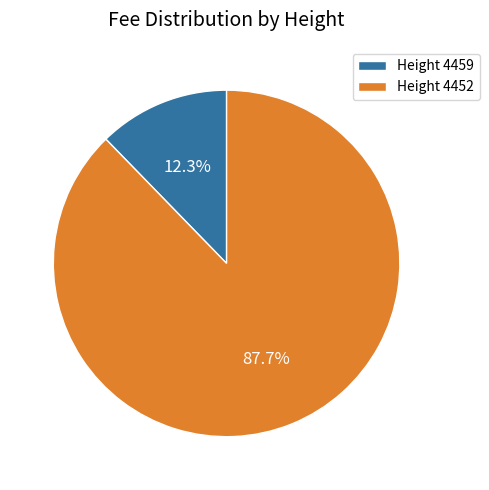

Which category has the biggest portion of the pie?

Height 4452